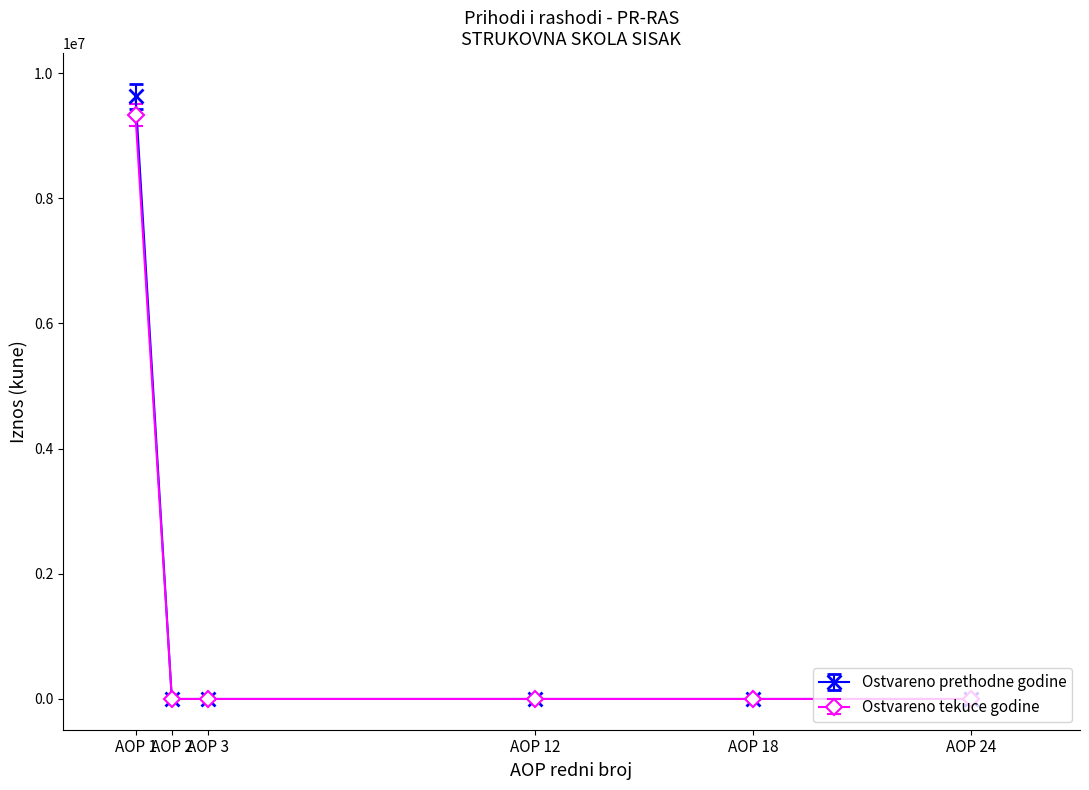

Which series has the widest spread of values?

Ostvareno prethodne godine